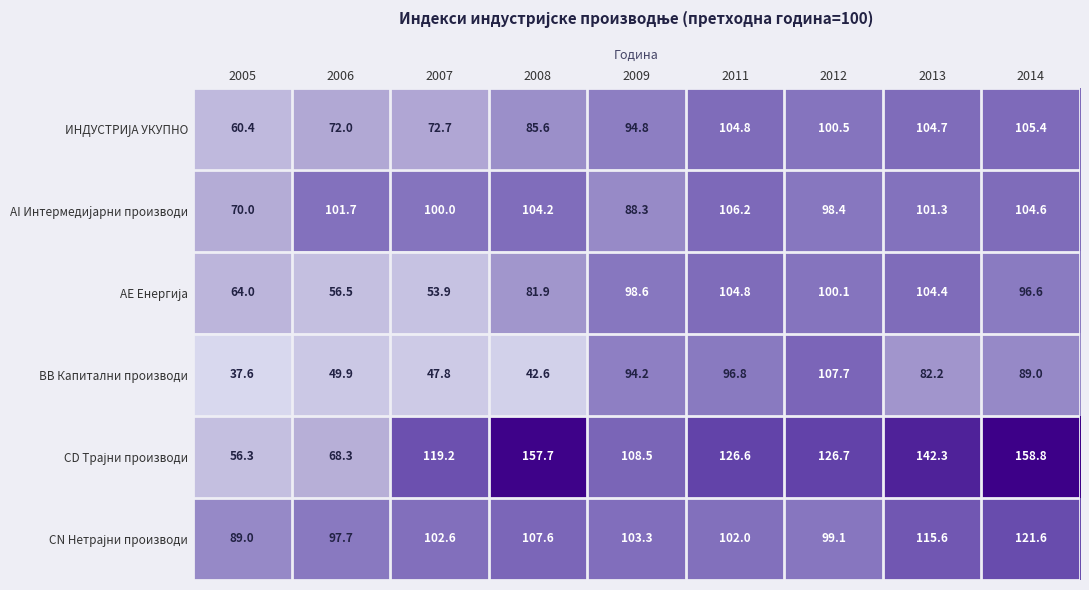

At which category does the chart reach its peak across all series?

2014